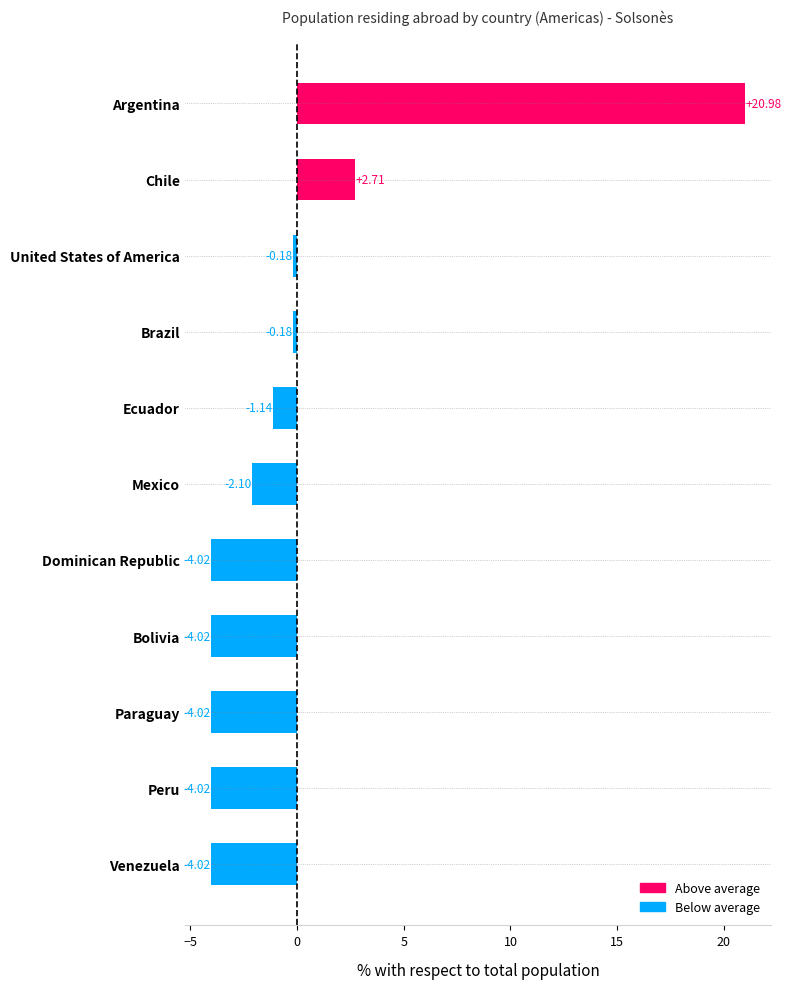

What is the greatest value displayed?

21.0